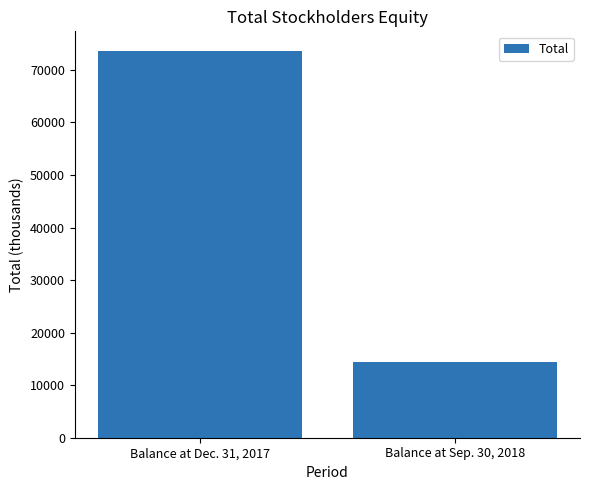

What is the label of the 2nd bar from the left?

Balance at Sep. 30, 2018